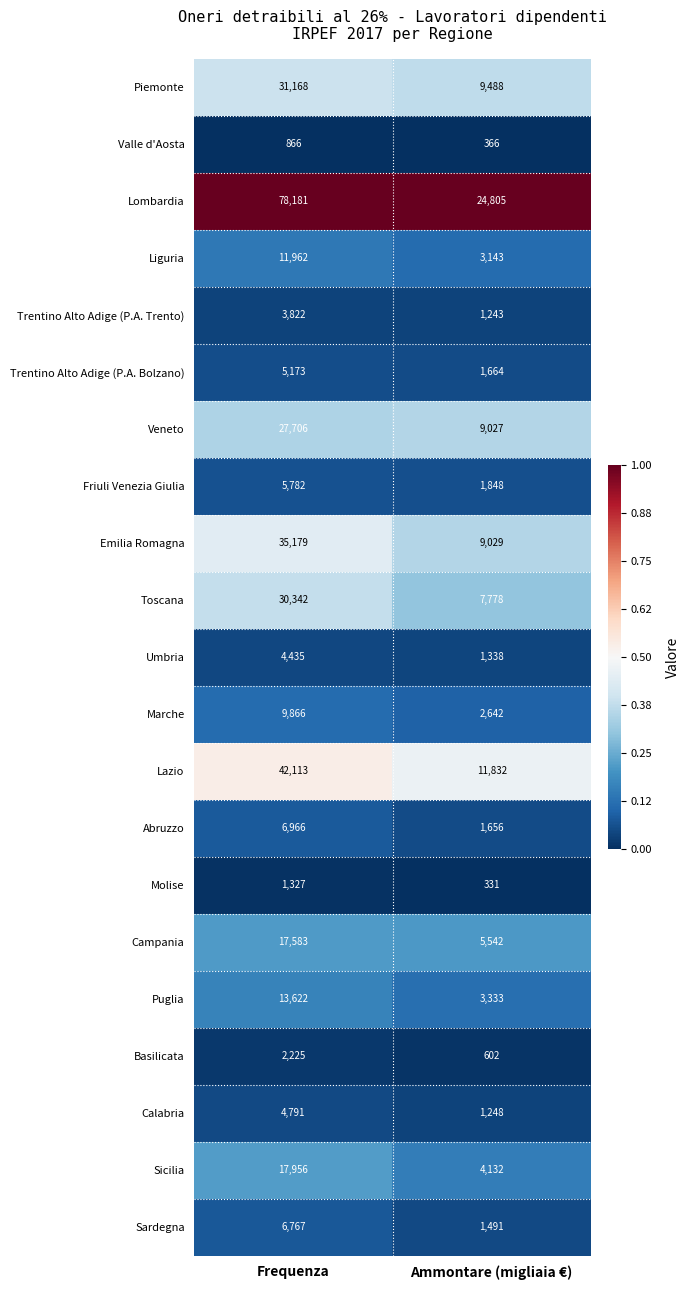

At which category is the sum across all series the highest?

Frequenza